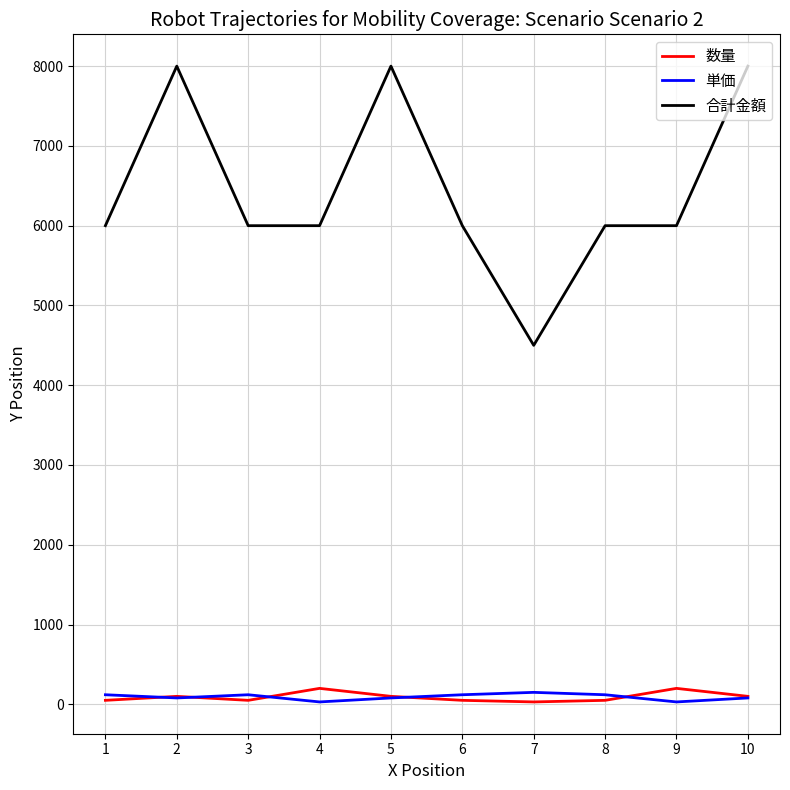

True or false: 合計金額 and 単価 intersect in this chart.

False